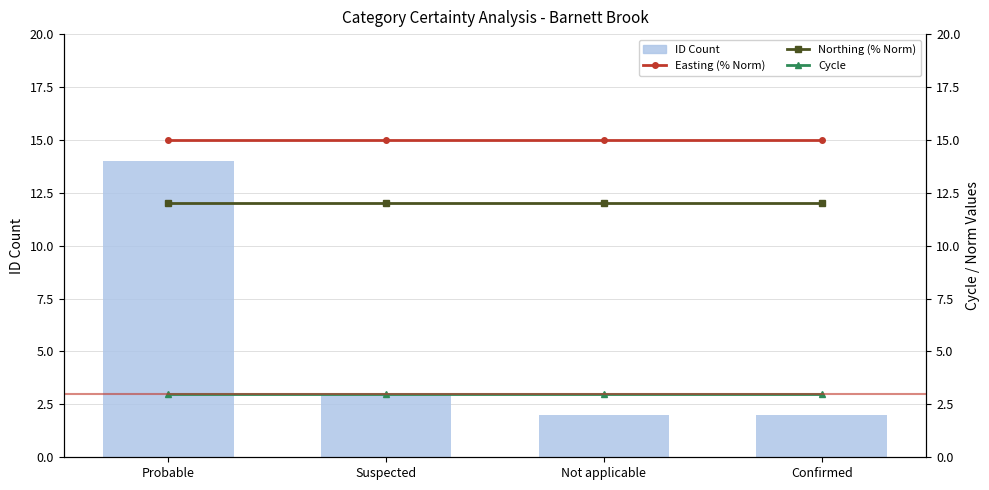

What is the label of the 3rd bar from the right?

Suspected